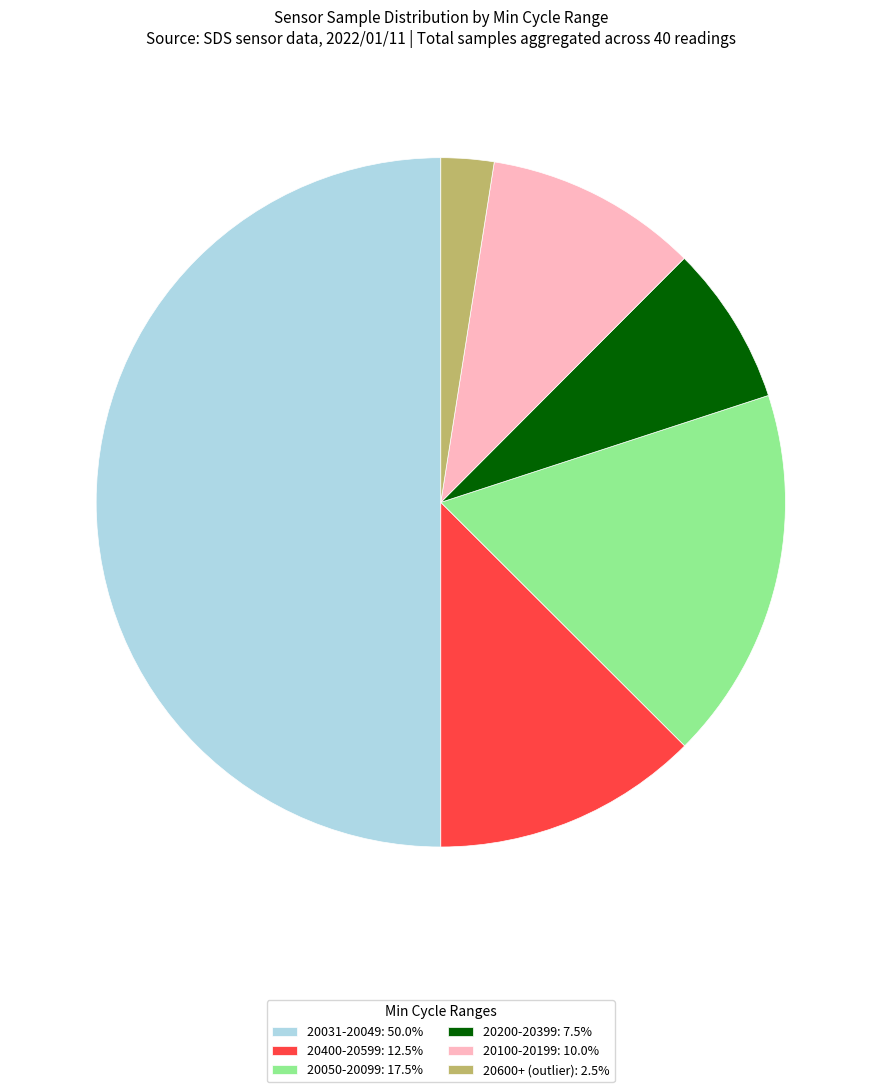

Is 20600+ (outlier): 2.5% the majority of the pie?

No